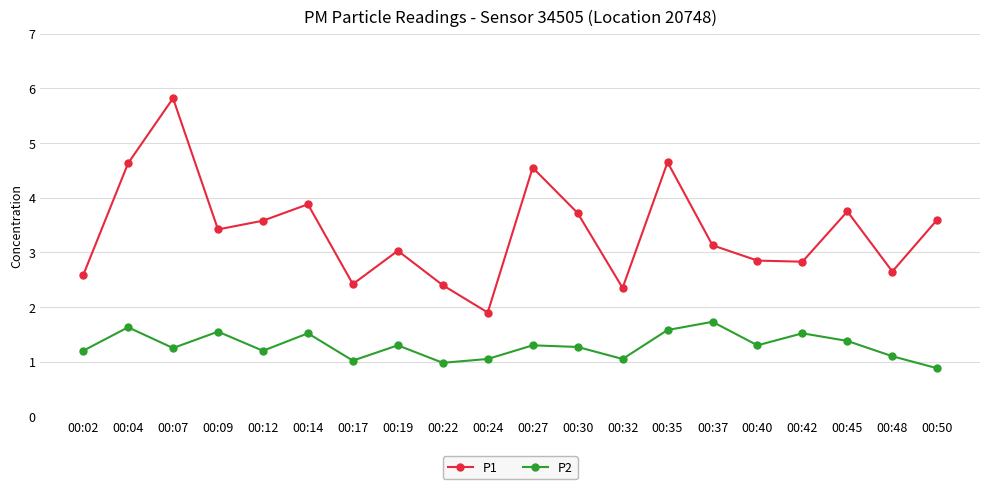

What is the sum of all P2 values?

25.8